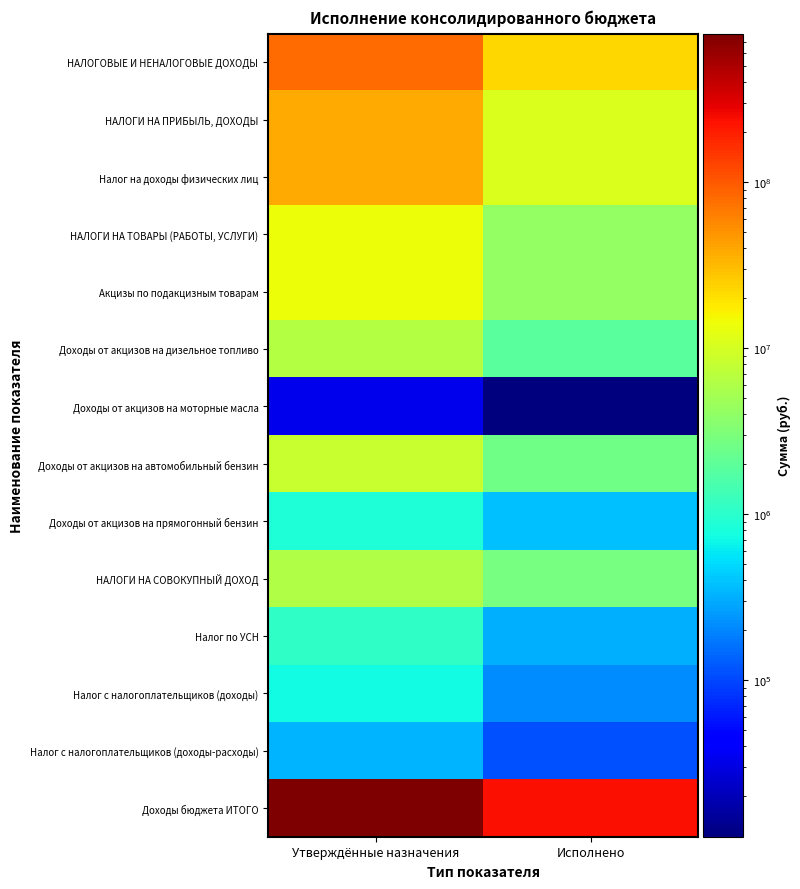

Reading left to right, extract all data points from this chart.

НАЛОГОВЫЕ И НЕНАЛОГОВЫЕ ДОХОДЫ: Утверждённые назначения=78938400.0	Исполнено=22189510.0
НАЛОГИ НА ПРИБЫЛЬ, ДОХОДЫ: Утверждённые назначения=37601800.0	Исполнено=10692692.1
Налог на доходы физических лиц: Утверждённые назначения=37601800.0	Исполнено=10692692.1
НАЛОГИ НА ТОВАРЫ (РАБОТЫ, УСЛУГИ): Утверждённые назначения=14148900.0	Исполнено=4151668.9
Акцизы по подакцизным товарам: Утверждённые назначения=14148900.0	Исполнено=4151668.9
Доходы от акцизов на дизельное топливо: Утверждённые назначения=6478400.0	Исполнено=1900975.0
Доходы от акцизов на моторные масла: Утверждённые назначения=33700.0	Исполнено=11404.6
Доходы от акцизов на автомобильный бензин: Утверждённые назначения=8488500.0	Исполнено=2613851.7
Доходы от акцизов на прямогонный бензин: Утверждённые назначения=851700.0	Исполнено=374562.5
НАЛОГИ НА СОВОКУПНЫЙ ДОХОД: Утверждённые назначения=6187400.0	Исполнено=2781333.9
Налог по УСН: Утверждённые назначения=1081200.0	Исполнено=323963.6
Налог с налогоплательщиков (доходы): Утверждённые назначения=740700.0	Исполнено=210841.1
Налог с налогоплательщиков (доходы-расходы): Утверждённые назначения=330500.0	Исполнено=112410.5
Доходы бюджета ИТОГО: Утверждённые назначения=785931462.7	Исполнено=233582139.9